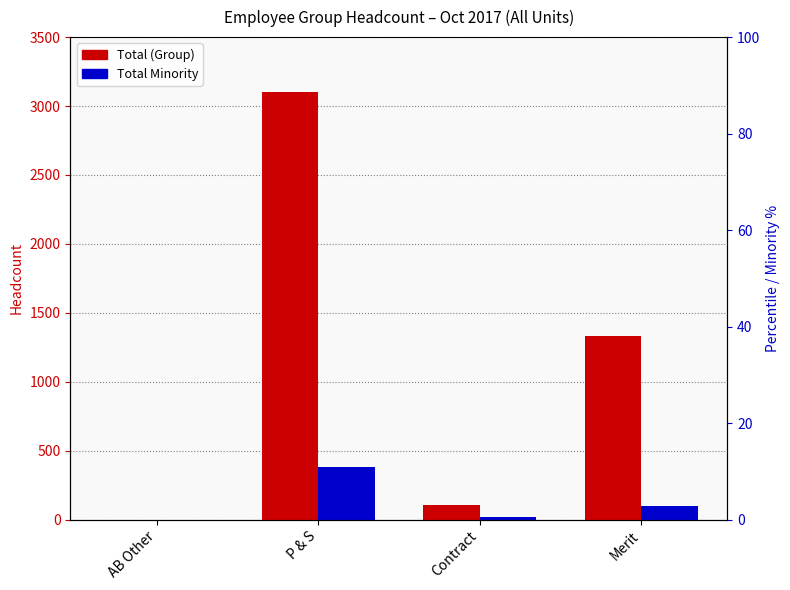

Where is Total Minority nearest to the value 192?

Merit